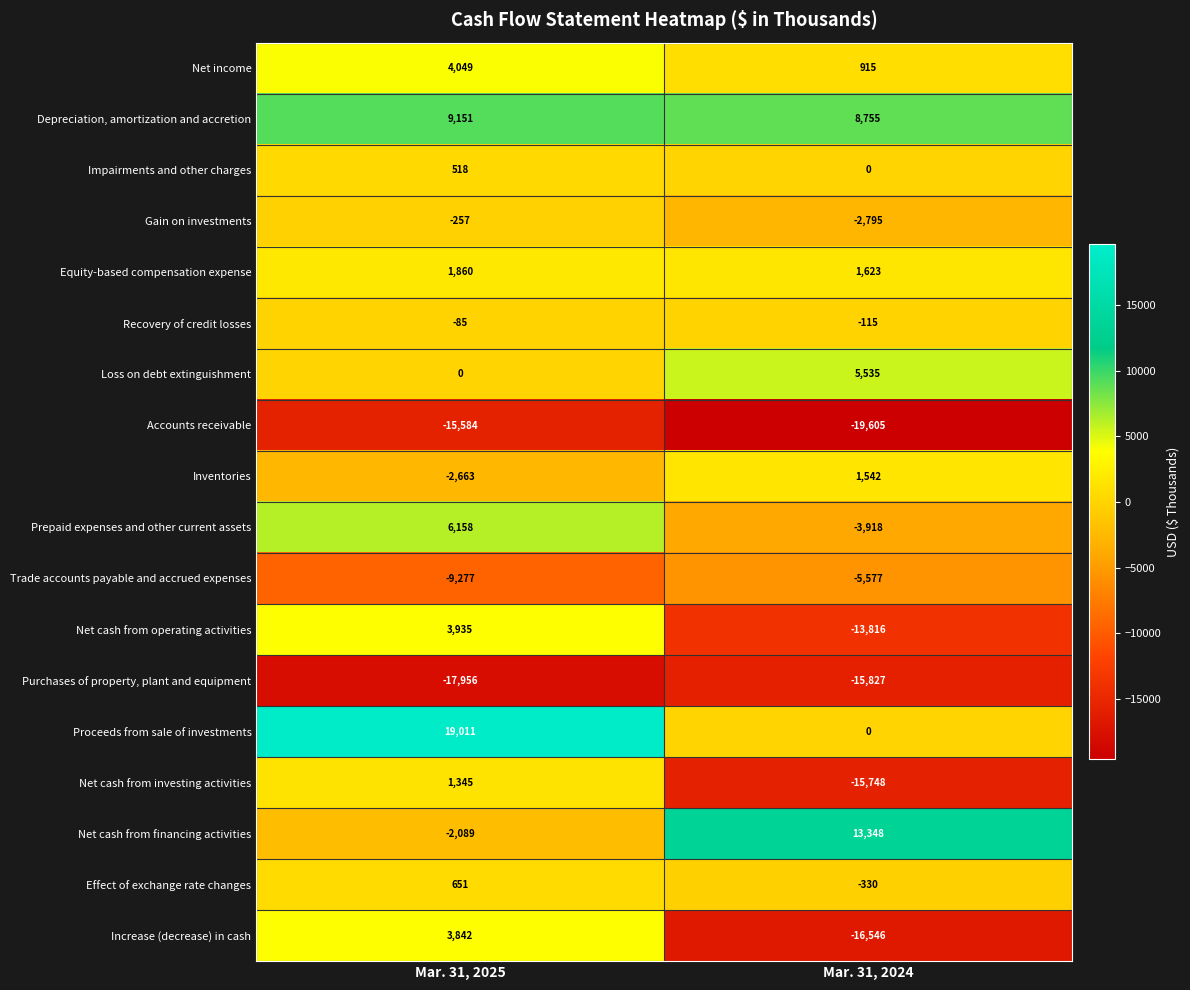

Rank the series at Mar. 31, 2025 from highest to lowest value.

Proceeds from sale of investments, Depreciation, amortization and accretion, Prepaid expenses and other current assets, Net income, Net cash from operating activities, Increase (decrease) in cash, Equity-based compensation expense, Net cash from investing activities, Effect of exchange rate changes, Impairments and other charges, Loss on debt extinguishment, Recovery of credit losses, Gain on investments, Net cash from financing activities, Inventories, Trade accounts payable and accrued expenses, Accounts receivable, Purchases of property, plant and equipment